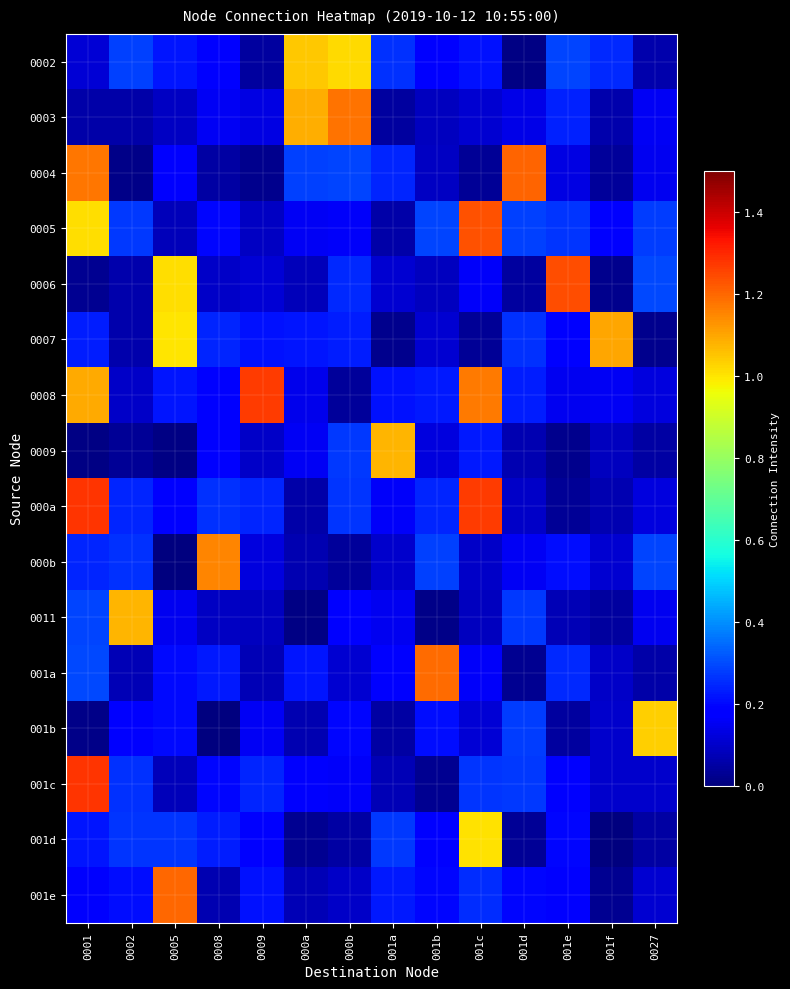

Count the number of categories in the chart.

14